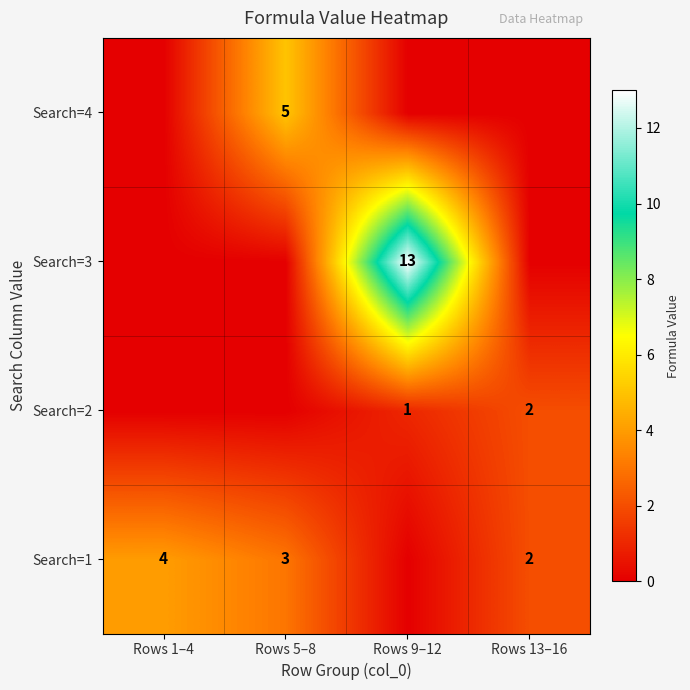

True or false: Search=3 has a value of 13 at Rows 9–12.

True